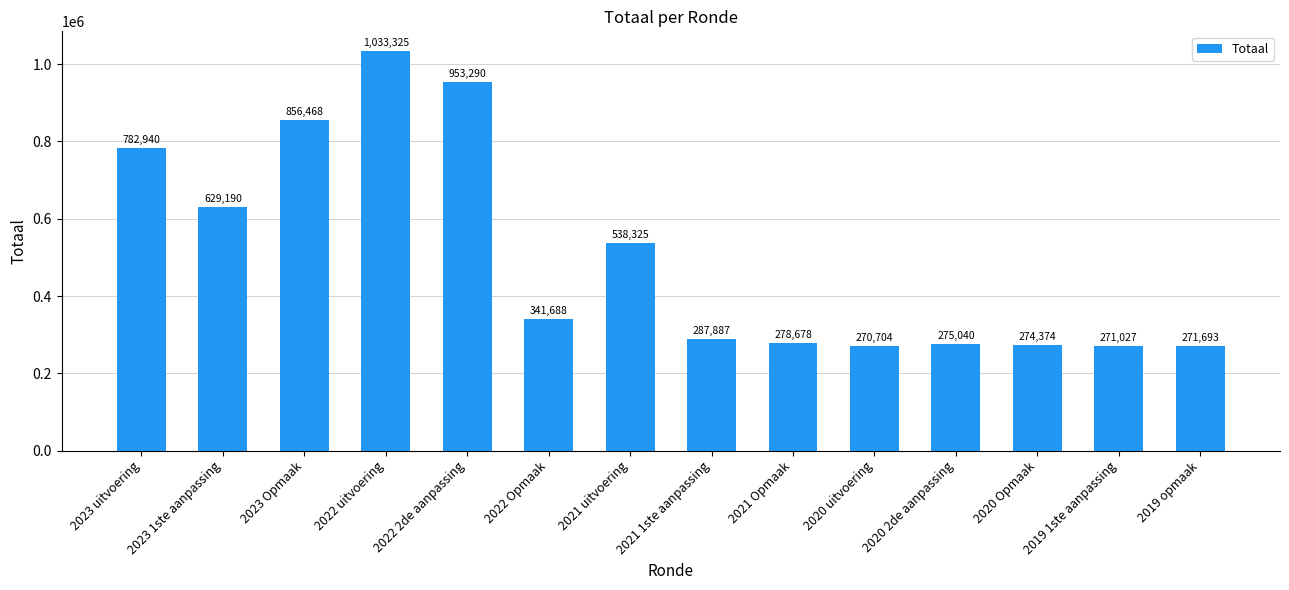

List the labels in order of value, largest first.

2022 uitvoering, 2022 2de aanpassing, 2023 Opmaak, 2023 uitvoering, 2023 1ste aanpassing, 2021 uitvoering, 2022 Opmaak, 2021 1ste aanpassing, 2021 Opmaak, 2020 2de aanpassing, 2020 Opmaak, 2019 opmaak, 2019 1ste aanpassing, 2020 uitvoering